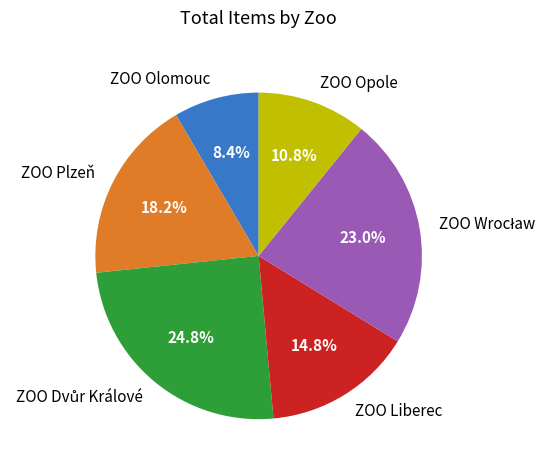

How many segments does this pie chart have?

6